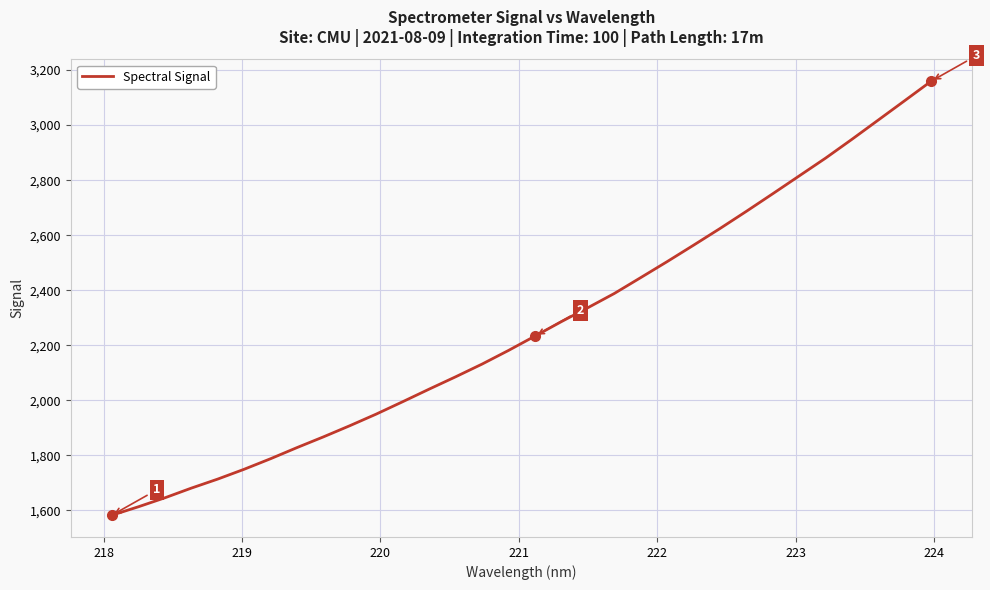

What is the greatest value displayed?

3159.8